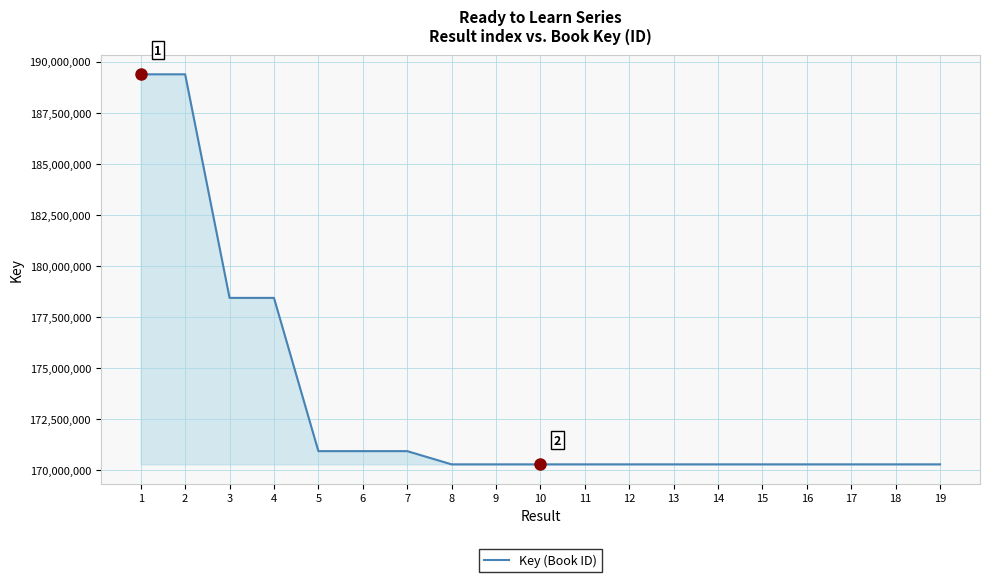

What is the smallest value displayed?

170286355